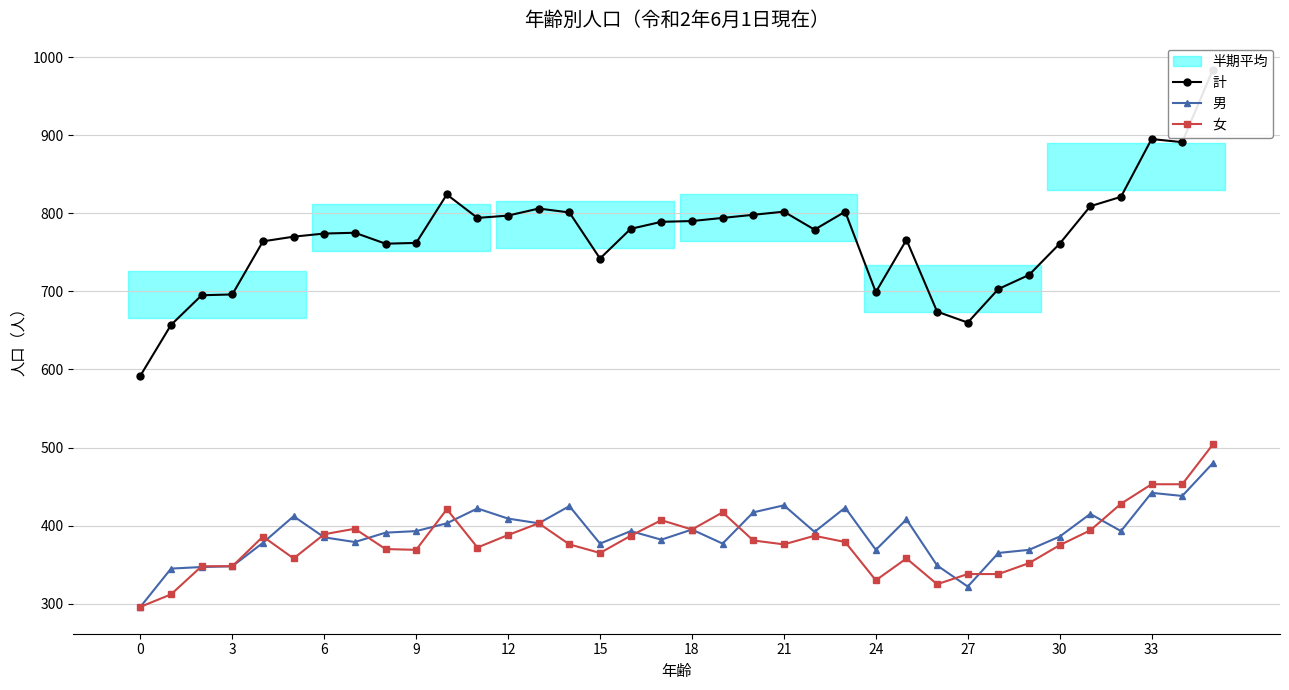

What is the label of the 12th point from the right?

24